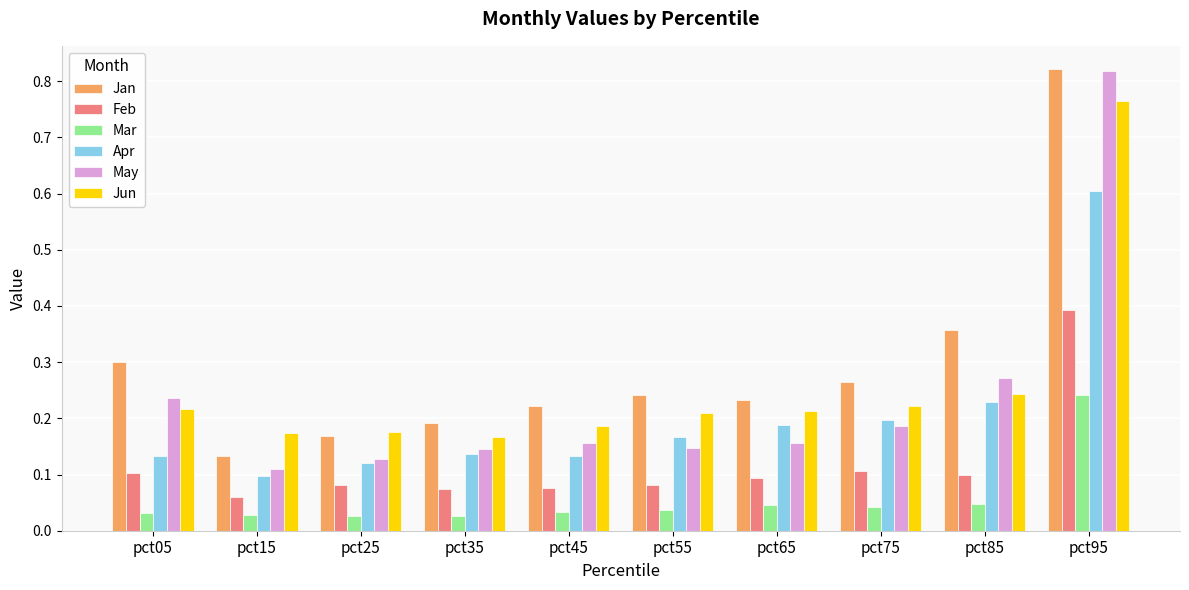

Which series has the largest range (max minus min)?

May